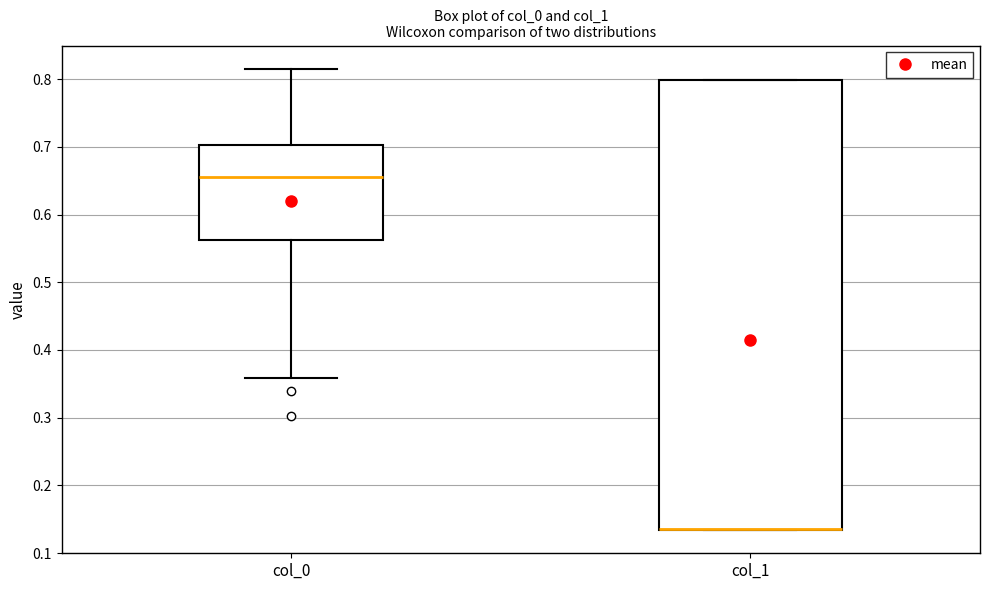

Which box is the tallest, from its lower edge to its upper edge?

col_1